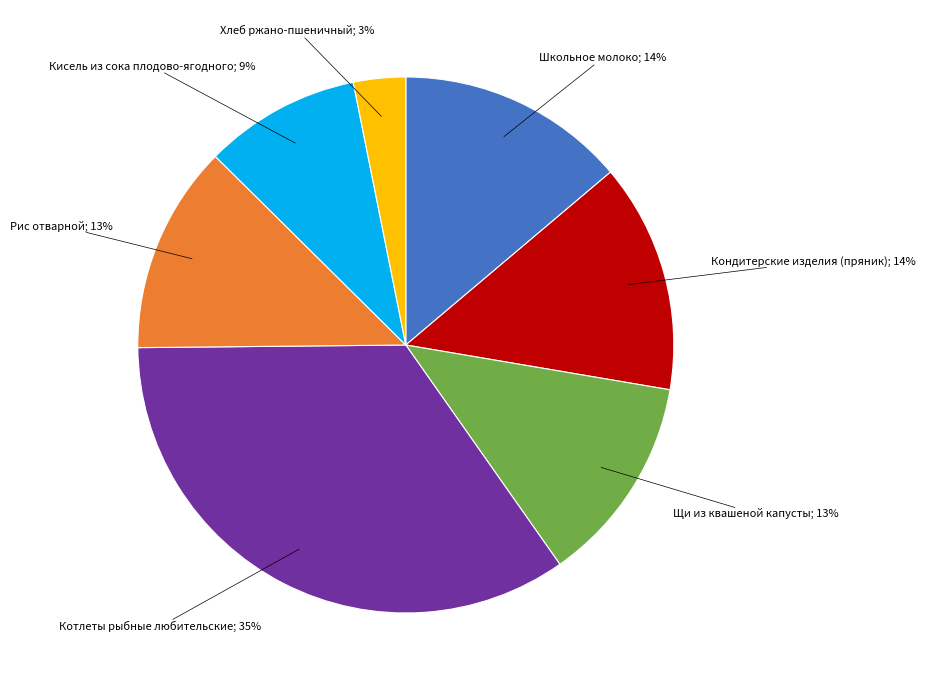

Which slice is the smallest?

Хлеб ржано-пшеничный